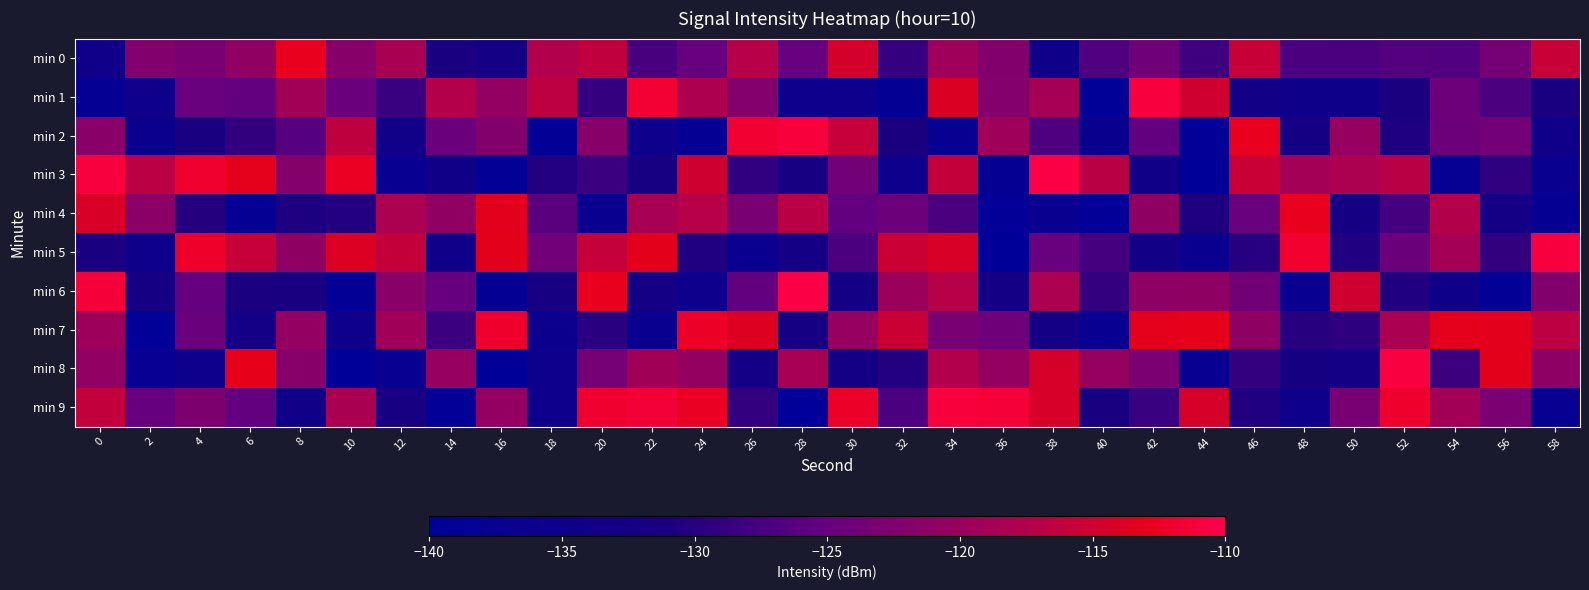

List the series in order of their peak value, highest first.

min 3, min 6, min 8, min 5, min 1, min 9, min 2, min 7, min 0, min 4